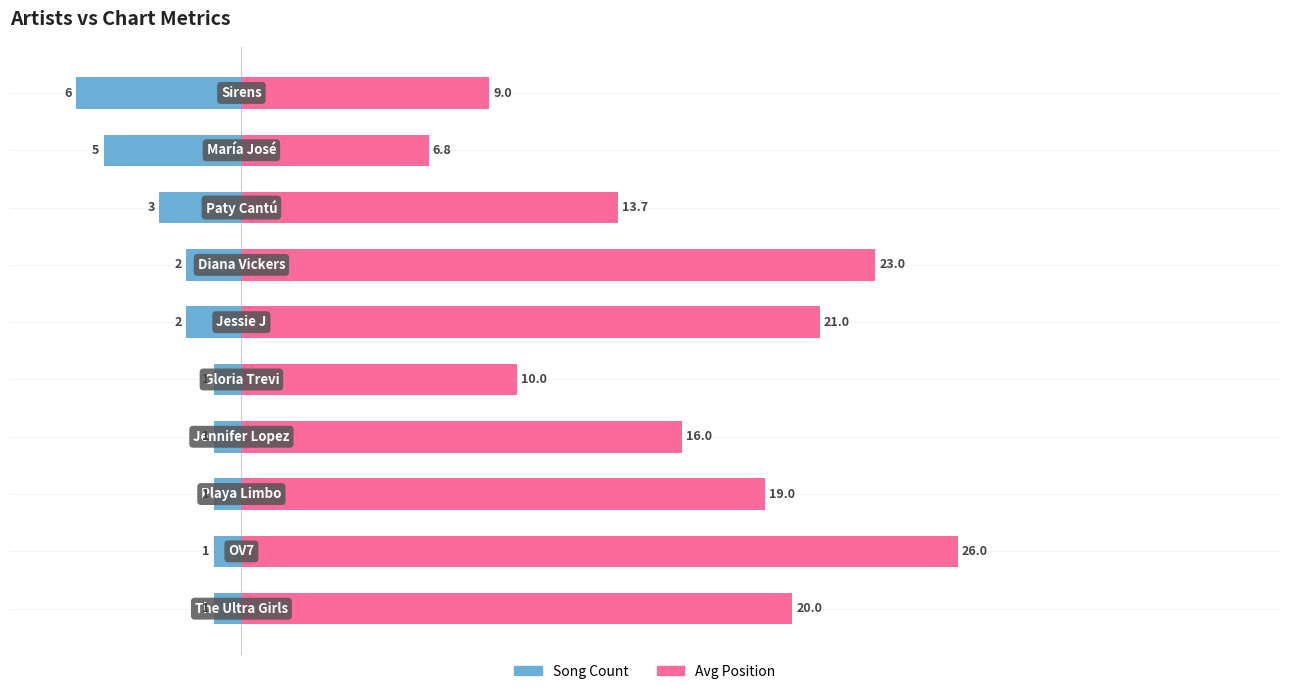

Which series changed the most between 6 and 9?

Avg Position